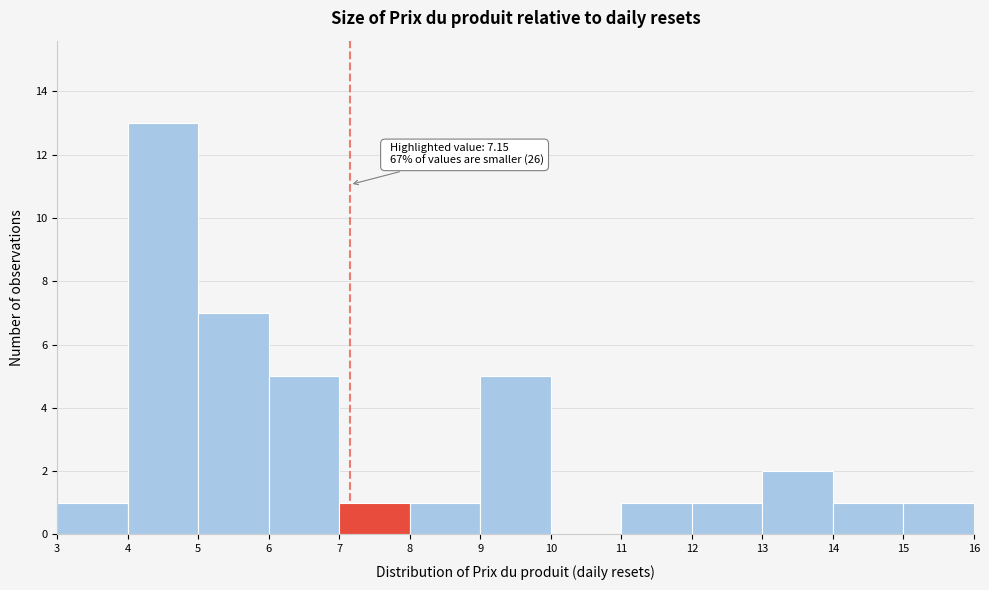

Over which range of the x-axis is the bar tallest?

4 to 5